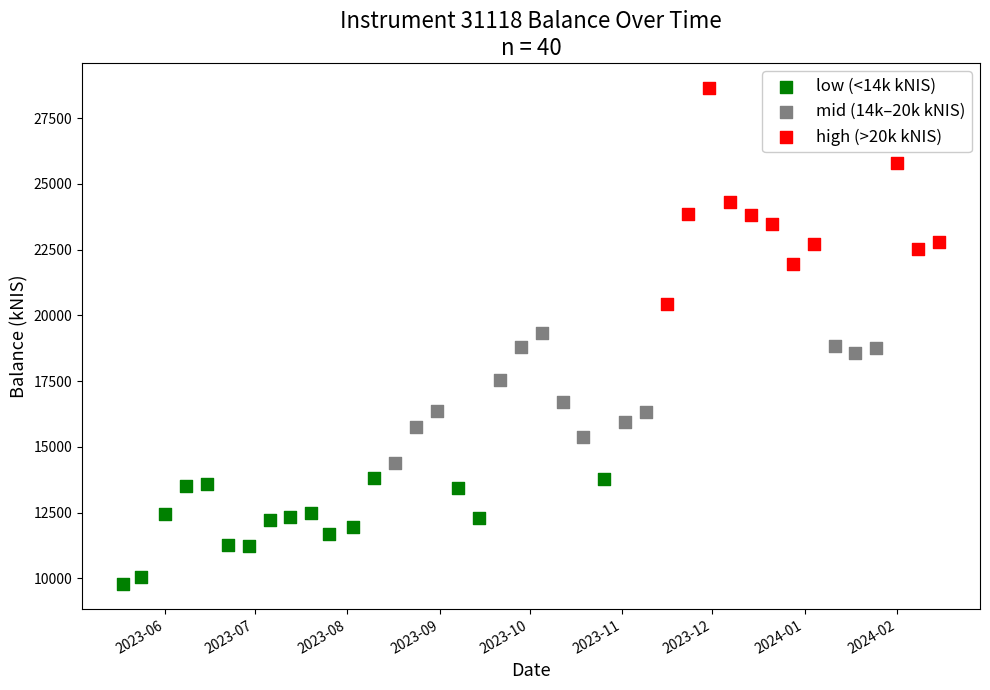

Which series contains the highest Y value?

high (>20k kNIS)